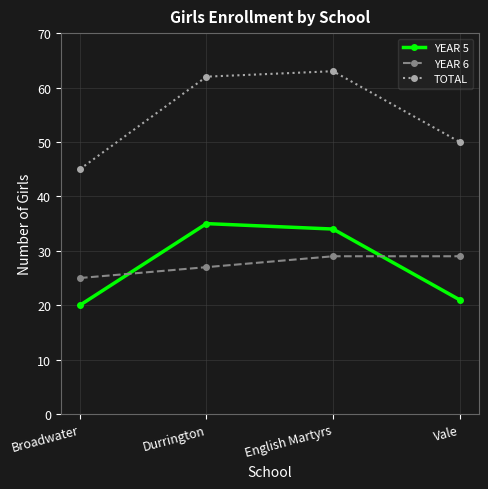

Is the value of TOTAL at English Martyrs greater than the value of YEAR 5 at Broadwater?

Yes